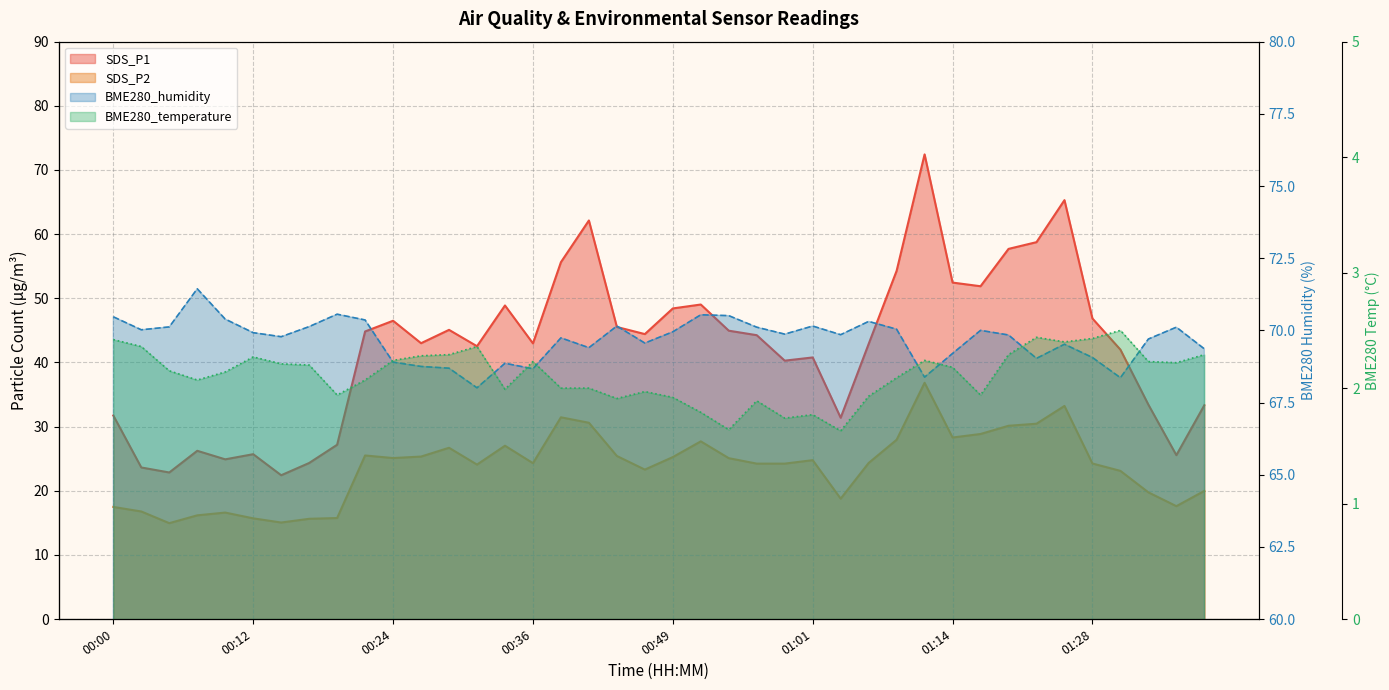

Where does the BME280_humidity series first go above 69?

00:00